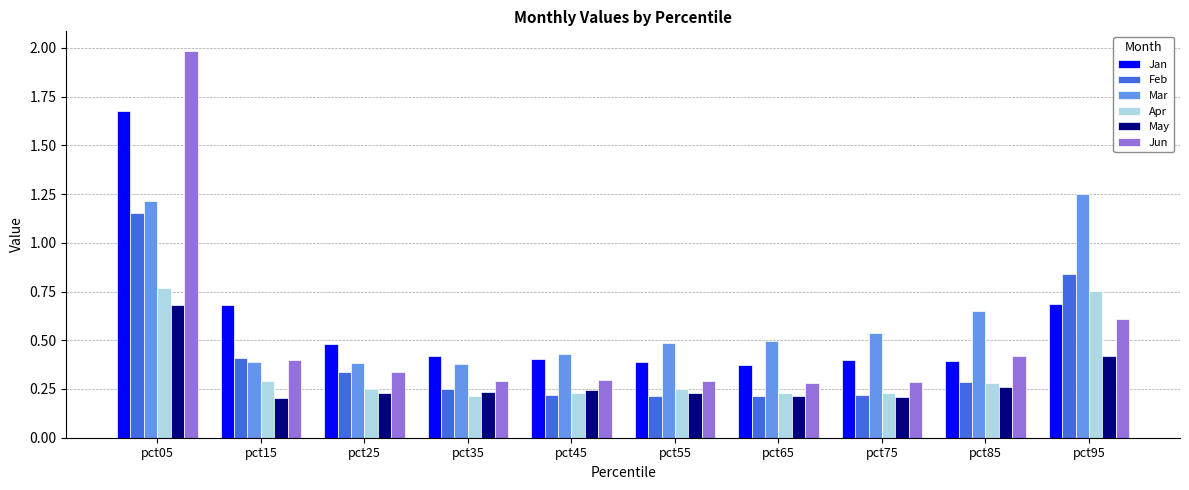

Are the bars horizontal?

No